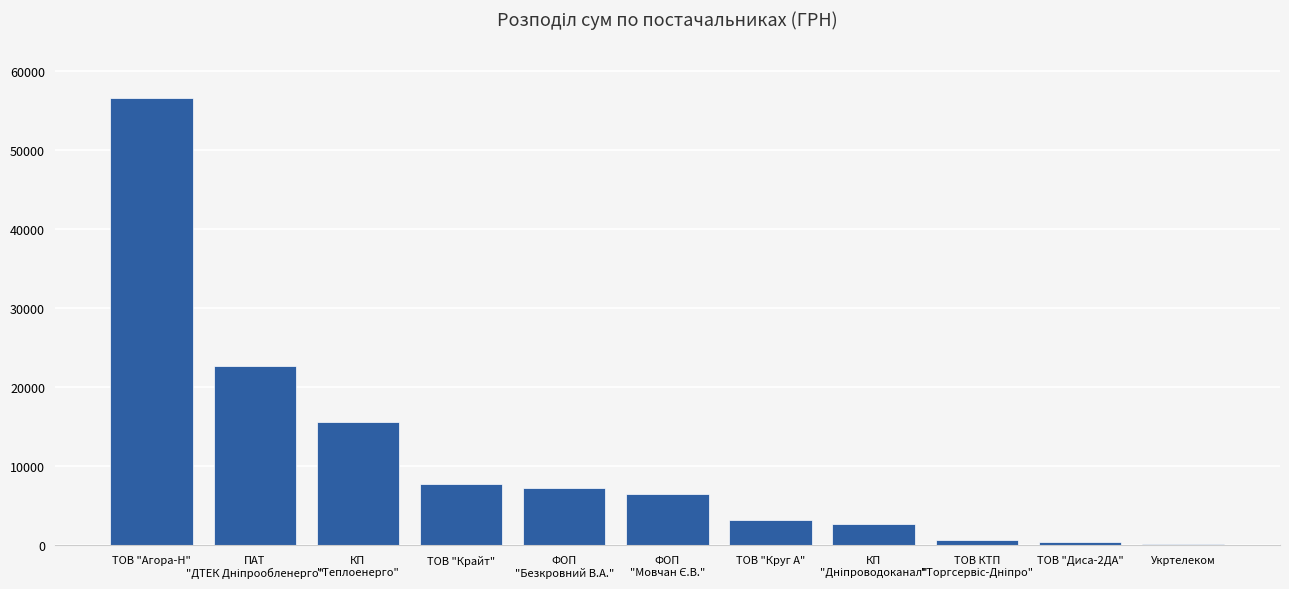

How many categories are shown in the chart?

11